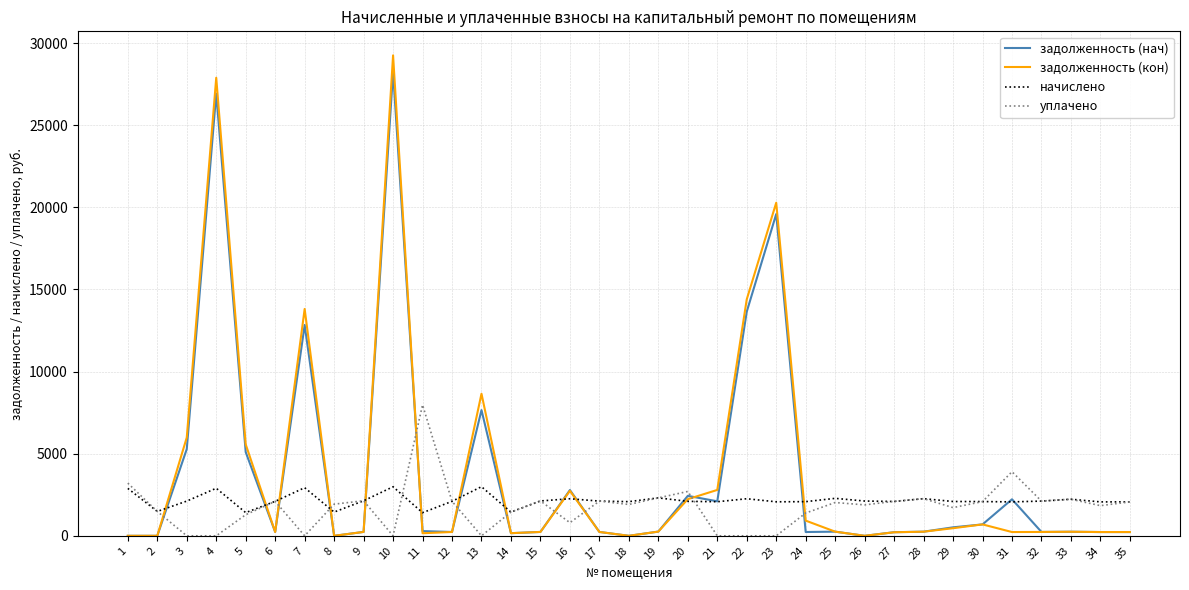

How many distinct data groups are displayed?

4